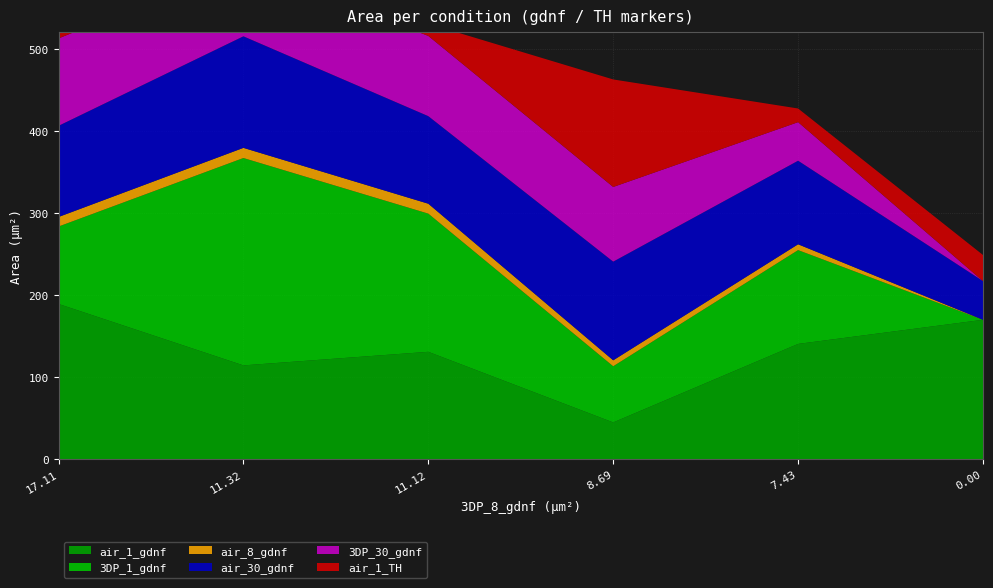

Reading left to right, extract all data points from this chart.

air_1_gdnf: 189.2	114.4	130.9	45.0	140.5	169.9
3DP_1_gdnf: 94.2	252.5	168.2	68.4	114.2	0.0
air_8_gdnf: 11.6	12.4	12.1	7.2	7.1	0.0
air_30_gdnf: 111.0	135.8	106.6	120.2	101.8	47.1
3DP_30_gdnf: 106.4	88.3	97.7	90.9	46.9	0.0
air_1_TH: 20.7	58.5	14.9	130.9	16.6	31.8